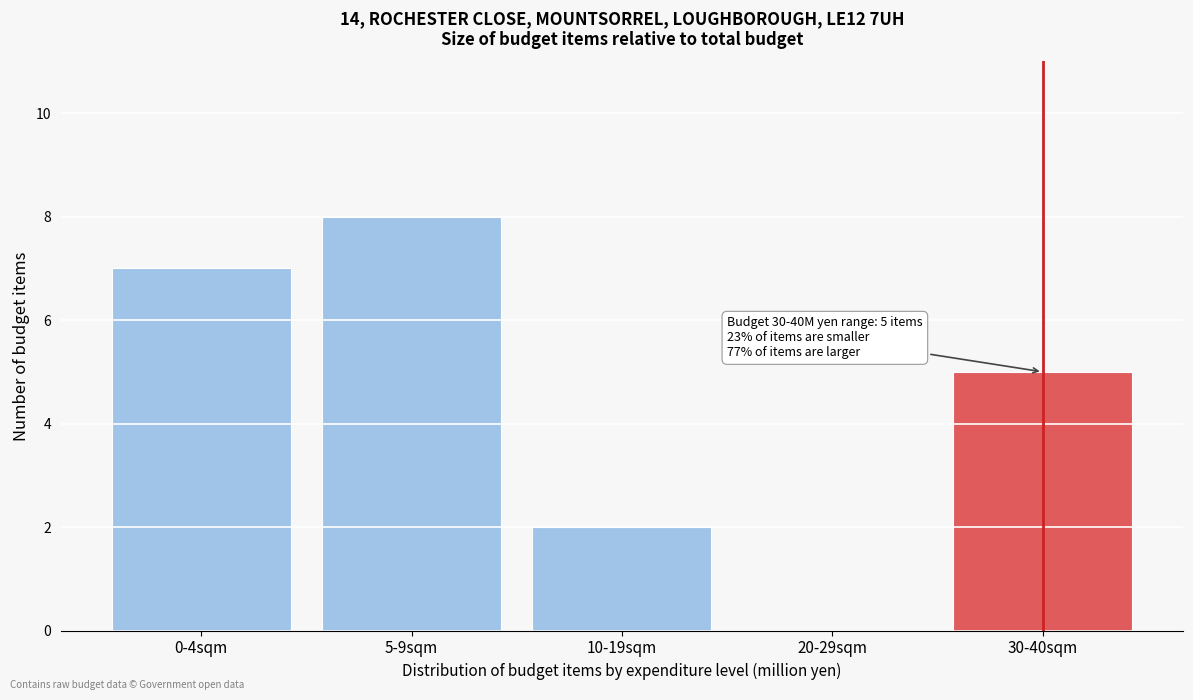

Reading left to right, transcribe all the data shown in this chart.

0-4sqm=7	5-9sqm=8	10-19sqm=2	20-29sqm=0	30-40sqm=5